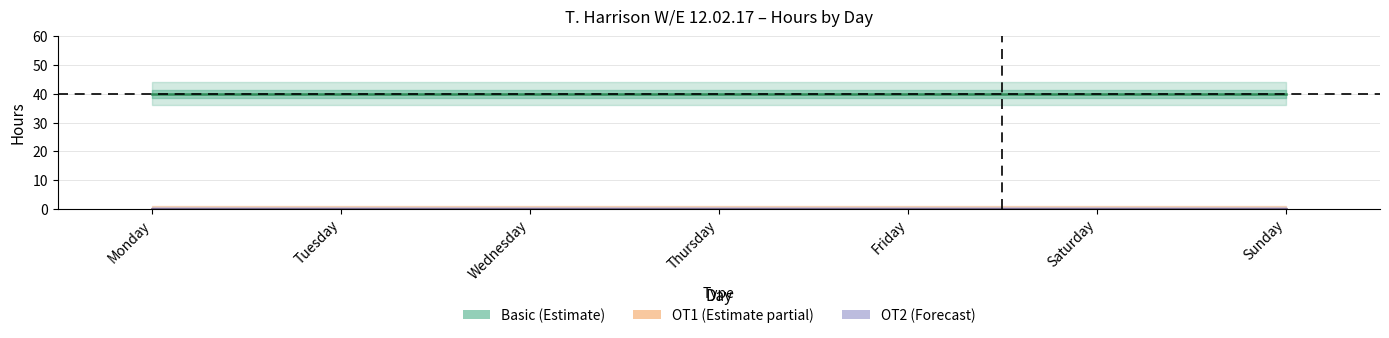

What is the approximate value of Basic (Estimate) at Thursday?

40